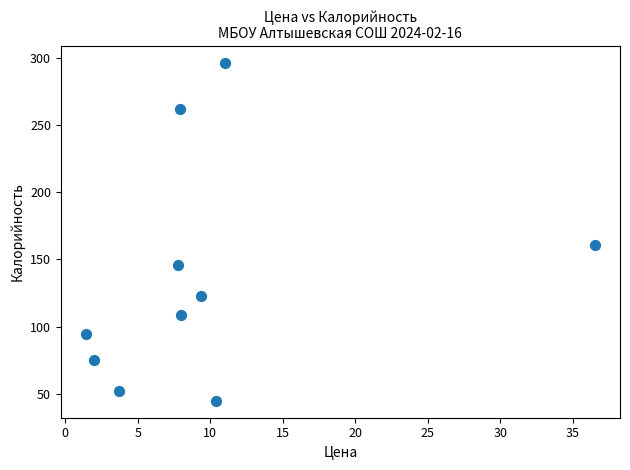

What is the average Y value?

136